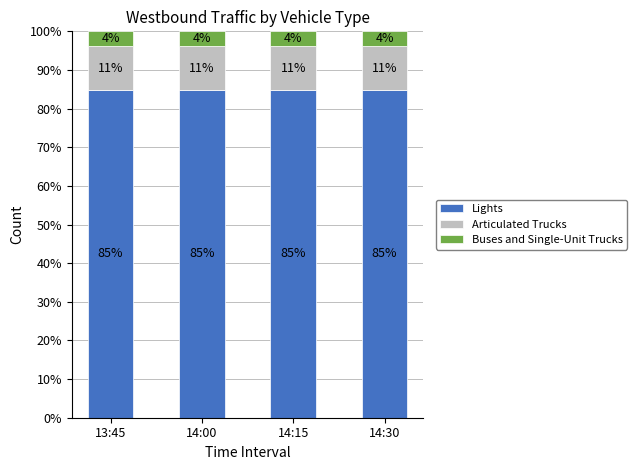

What is the sum of the Buses and Single-Unit Trucks values at 13:45 and 14:30?

7.7